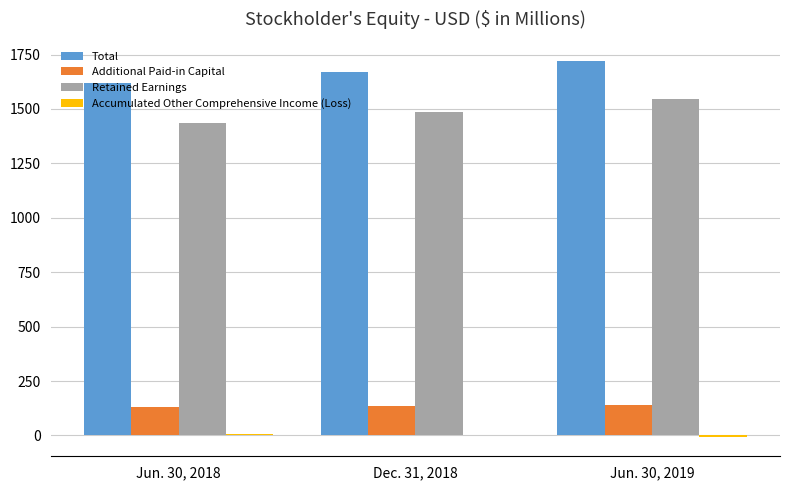

What is the highest value of the Retained Earnings series?

1547.1